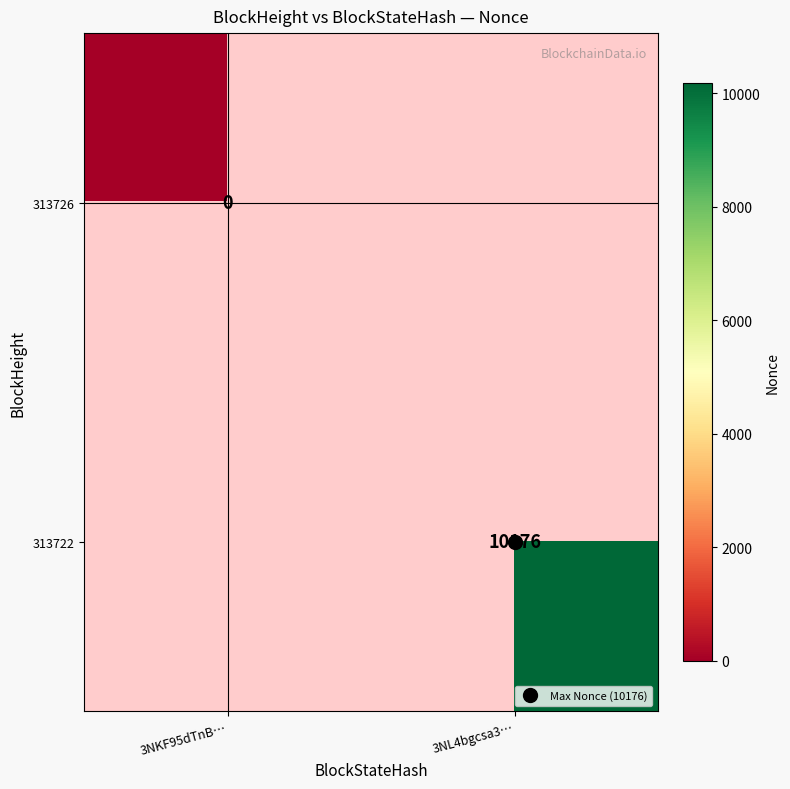

Rank the series at 3NKF95dTnB… from highest to lowest value.

313726, 313722